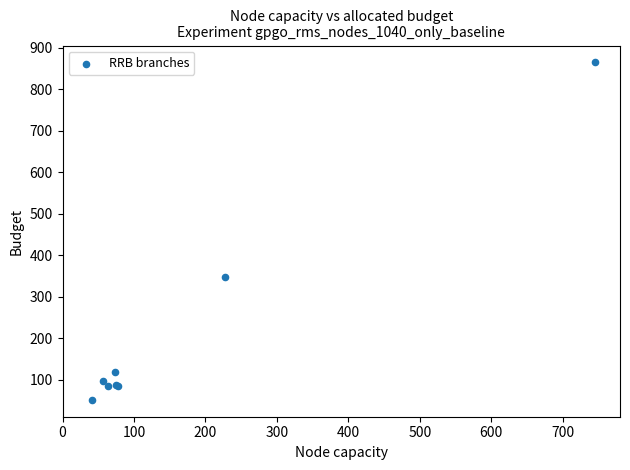

What Y value in the scatter plot is closest to 458?

347